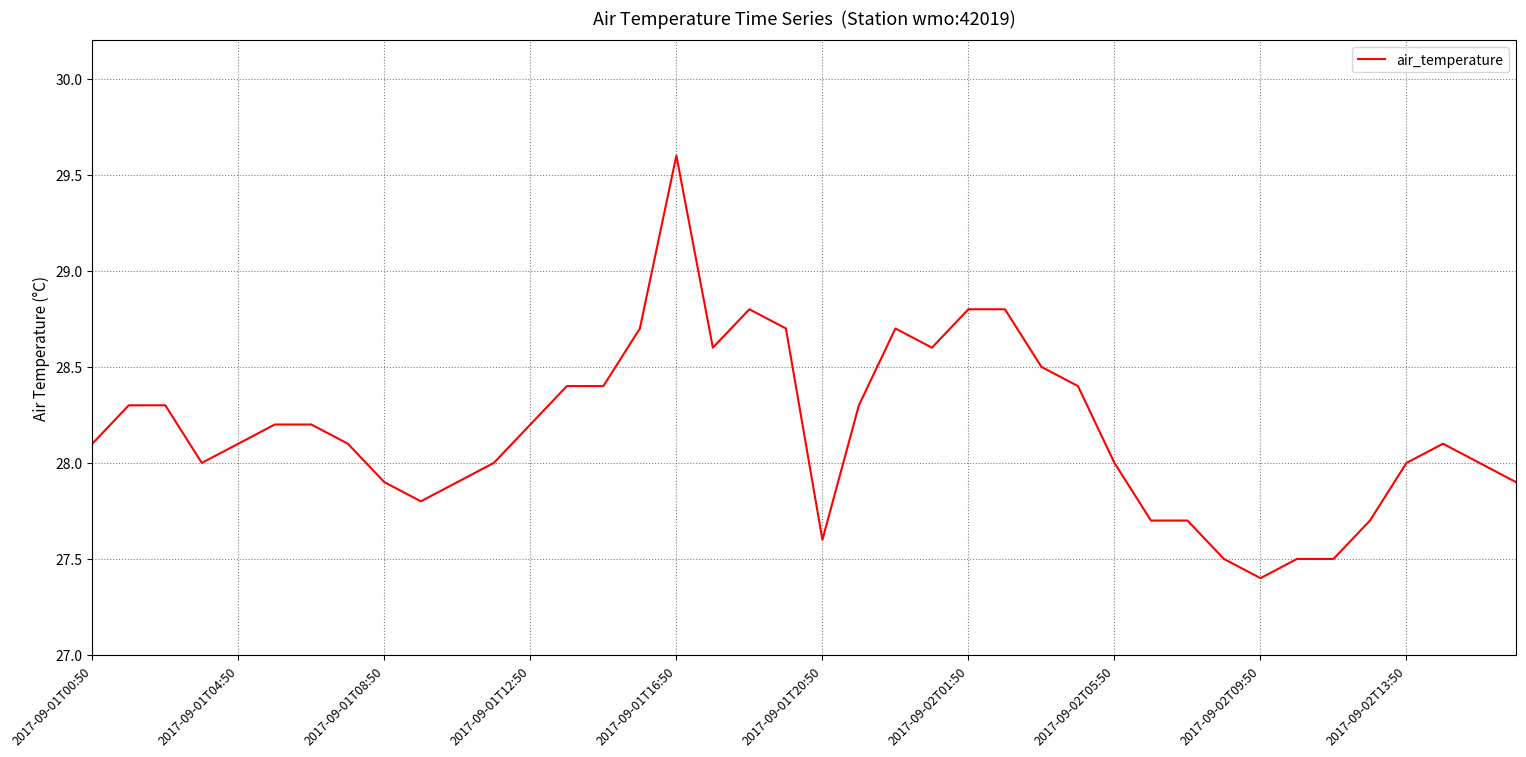

What is the maximum value shown in the chart?

29.6